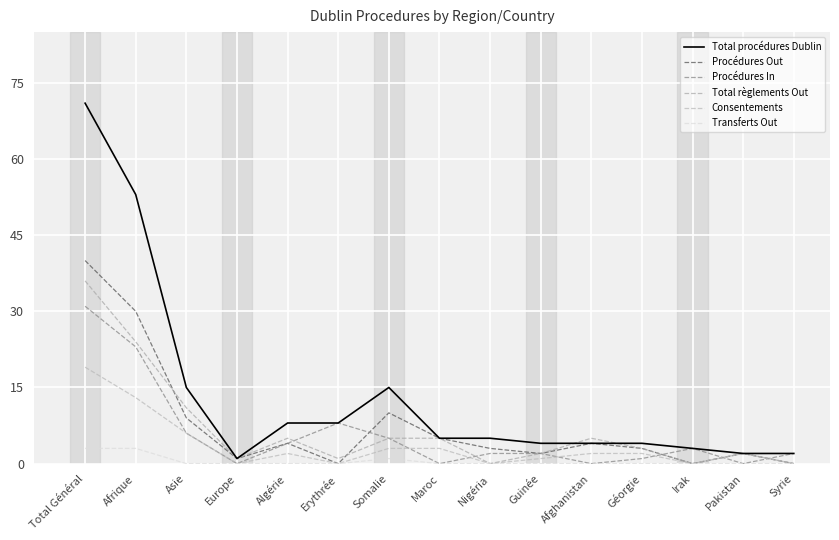

What is the sum of all Total règlements Out values?

100